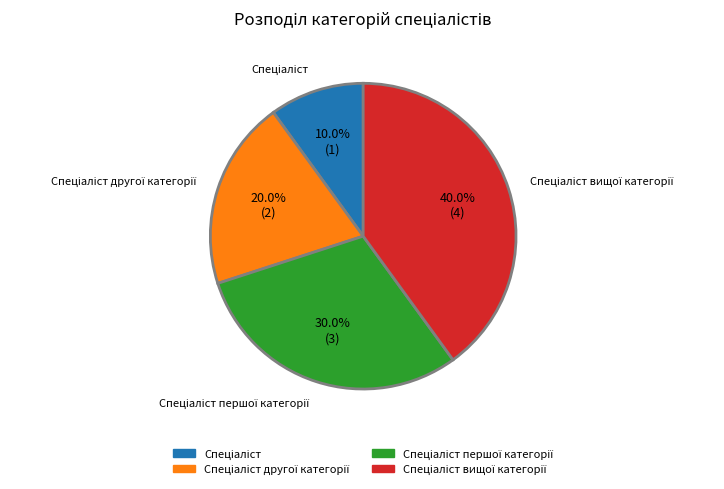

Count the number of slices in the pie.

4